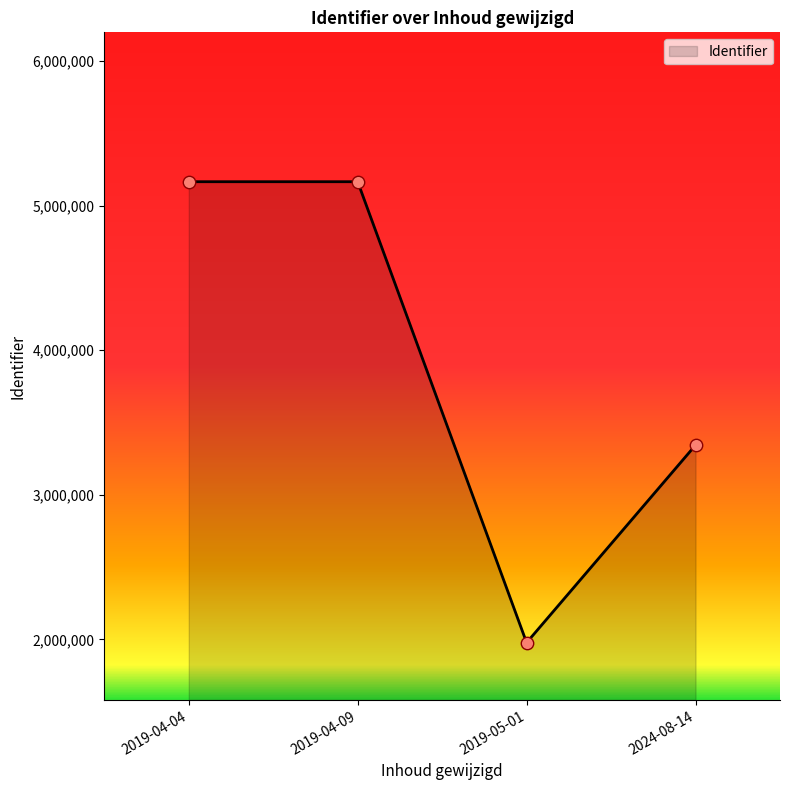

Between 2019-05-01 and 2024-08-14, which is larger?

2024-08-14